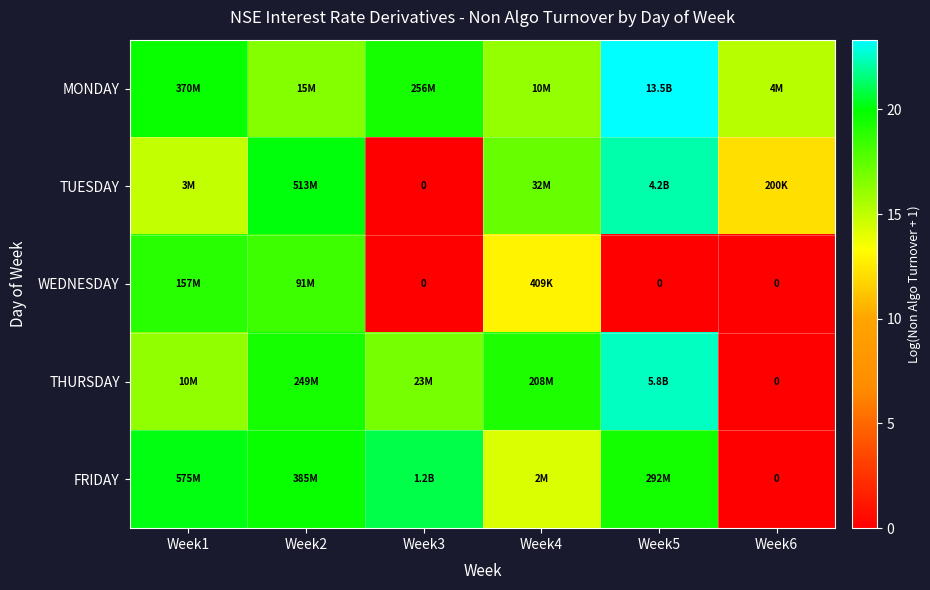

Between Week3 and Week5, which series saw the biggest shift?

TUESDAY